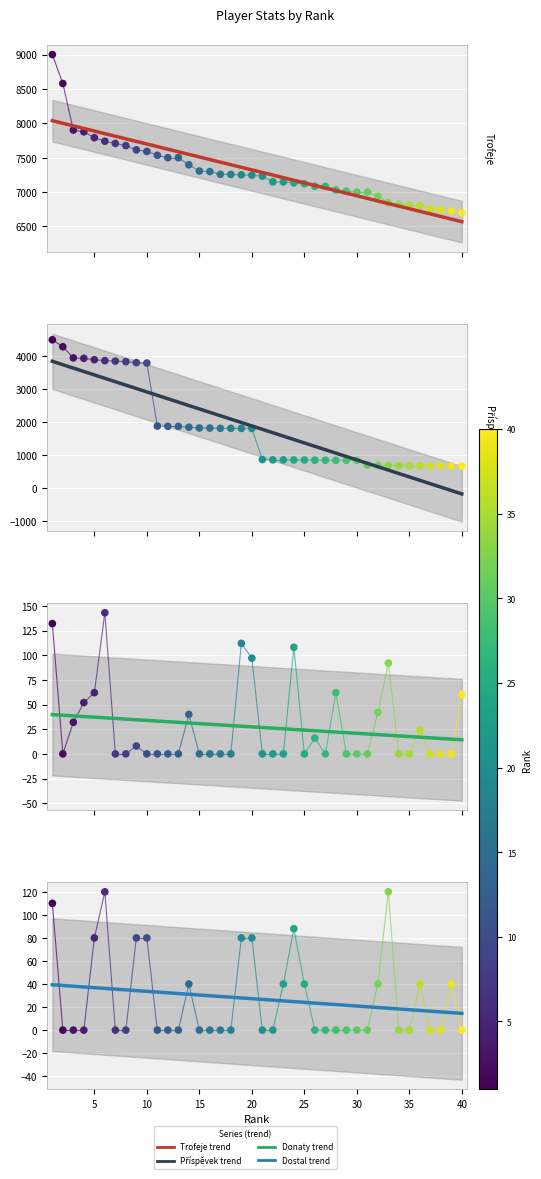

Which series contains the lowest Y value?

Donaty